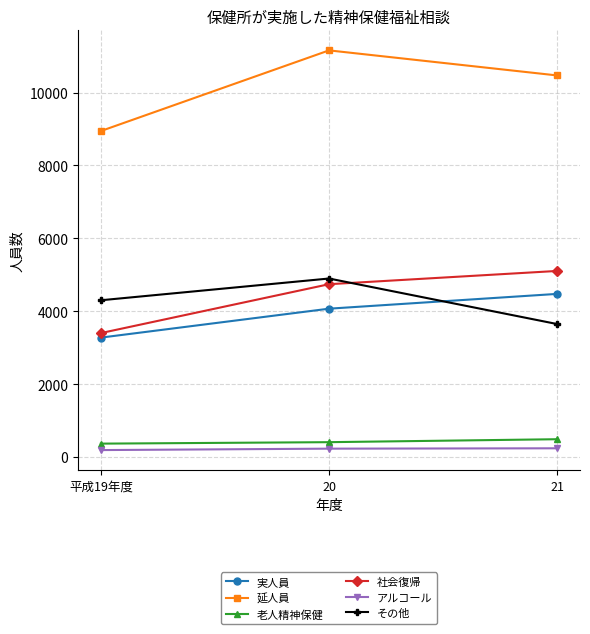

What is the lowest value of the アルコール series?

188